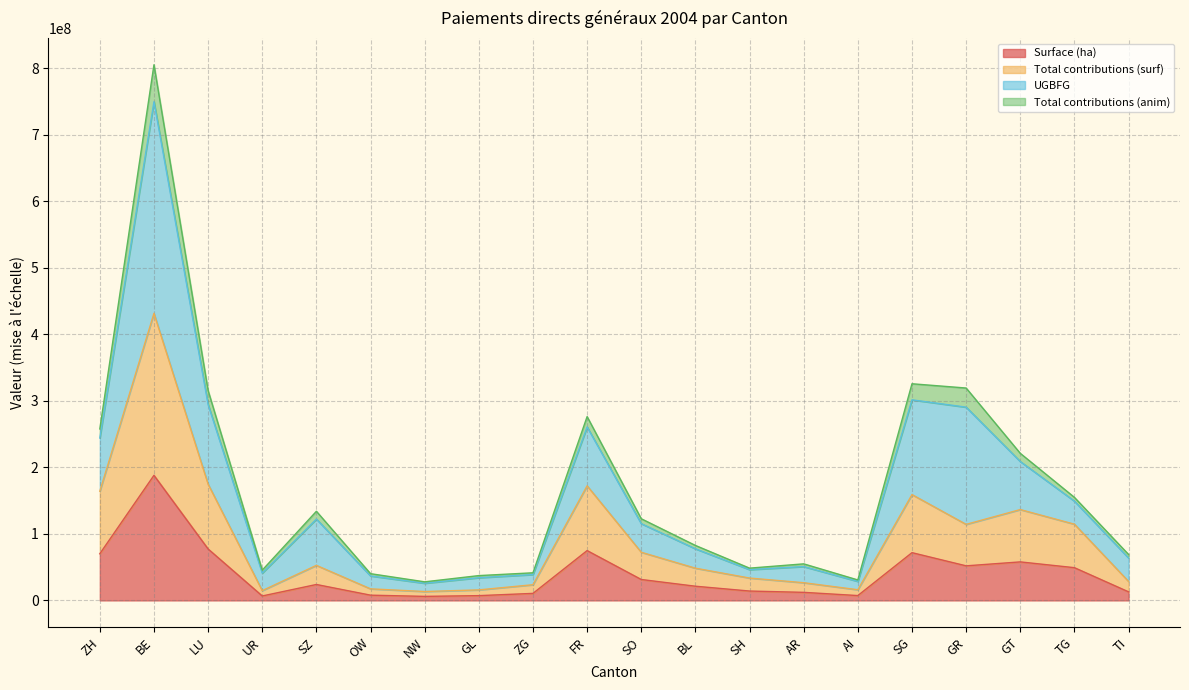

At which label does Surface (ha) reach its peak?

BE